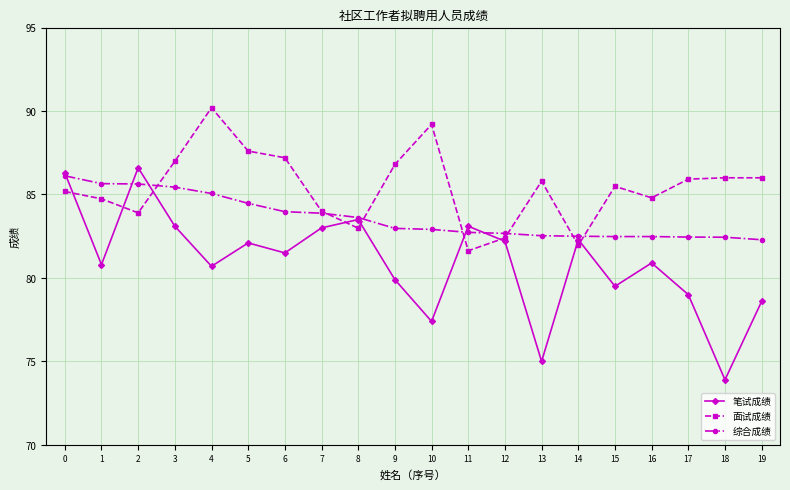

What is the value of the 笔试成绩 point at the 13th from the left?

82.2